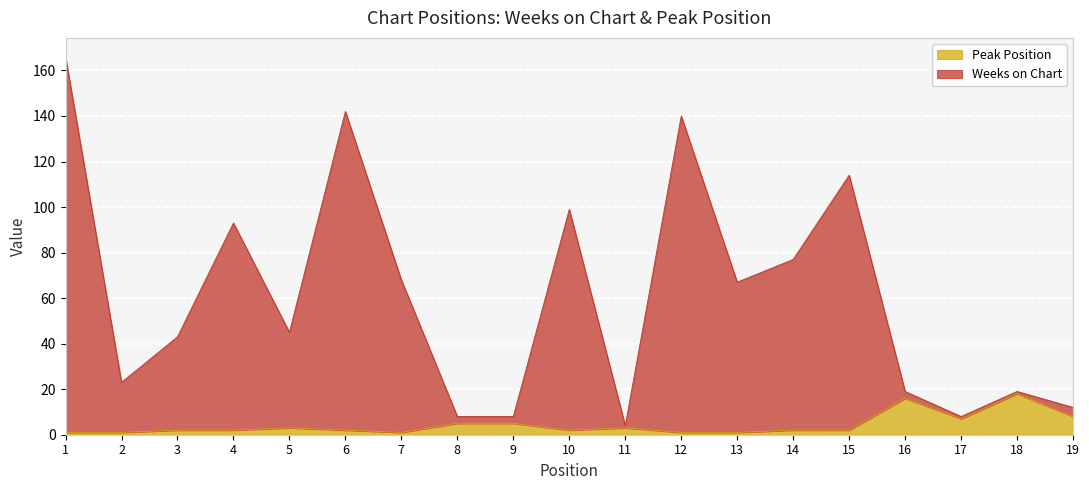

True or false: Weeks on Chart and Peak Position intersect in this chart.

False